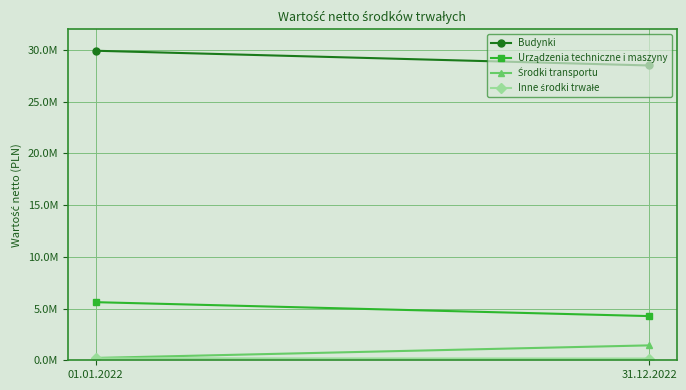

At which category does the chart reach its peak across all series?

01.01.2022